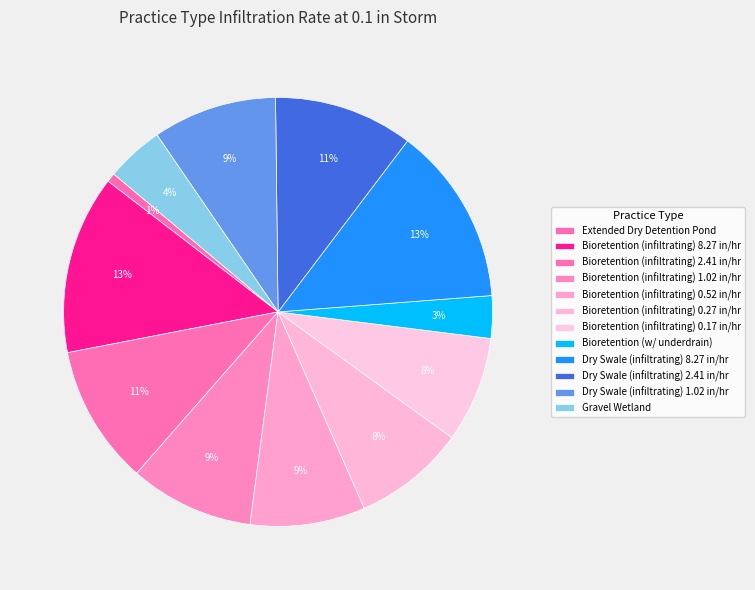

How many segments does this pie chart have?

12